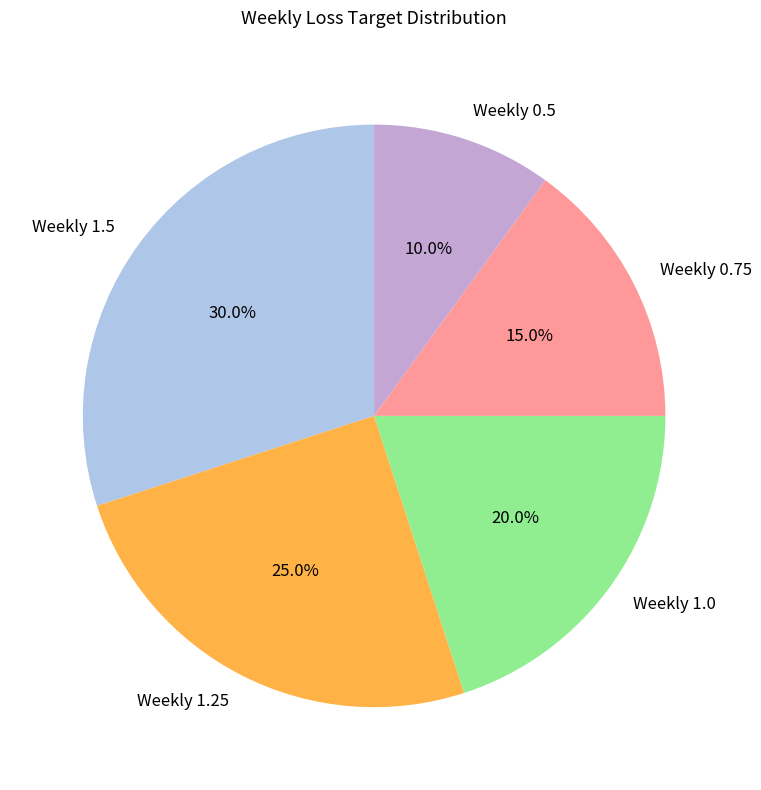

What is the smallest slice in the pie chart?

Weekly 0.5